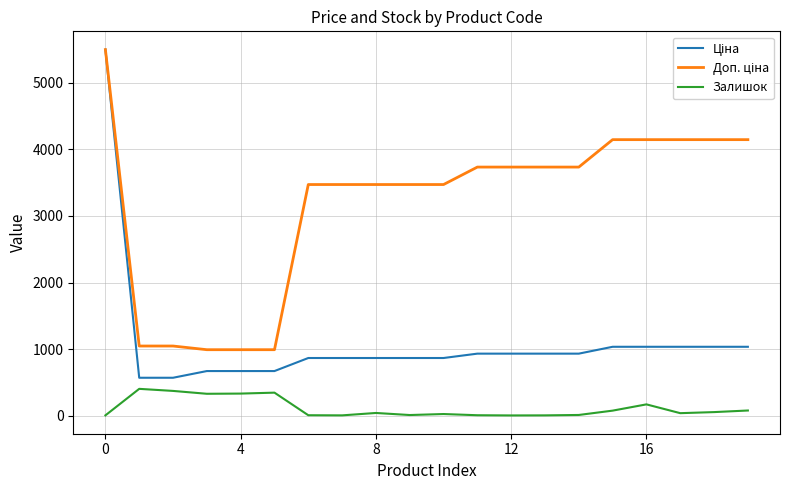

True or false: Залишок has more than 1 interior local peaks.

True